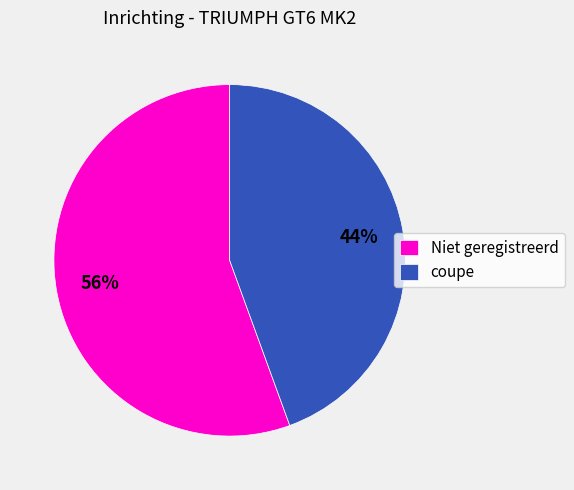

Is there a majority slice in this chart?

Yes